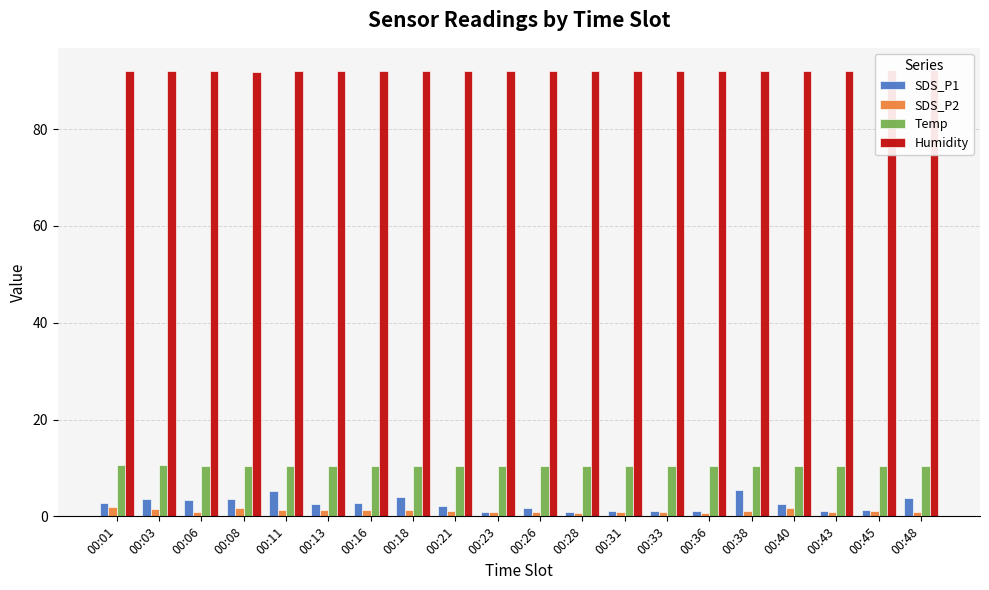

How many data points in SDS_P1 are above 2?

12